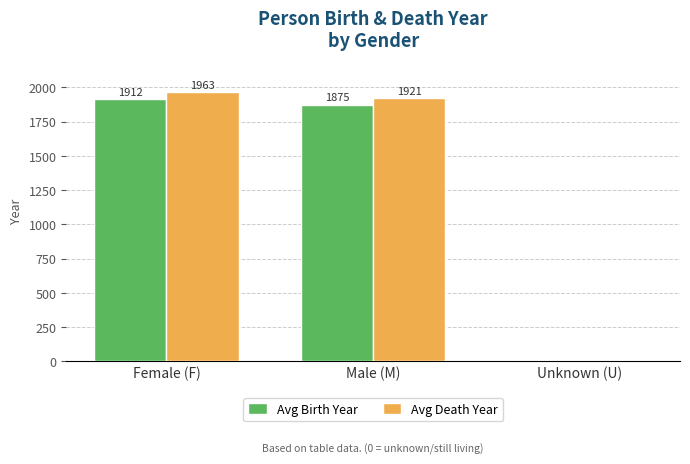

At which category is the sum across all series the highest?

Female (F)